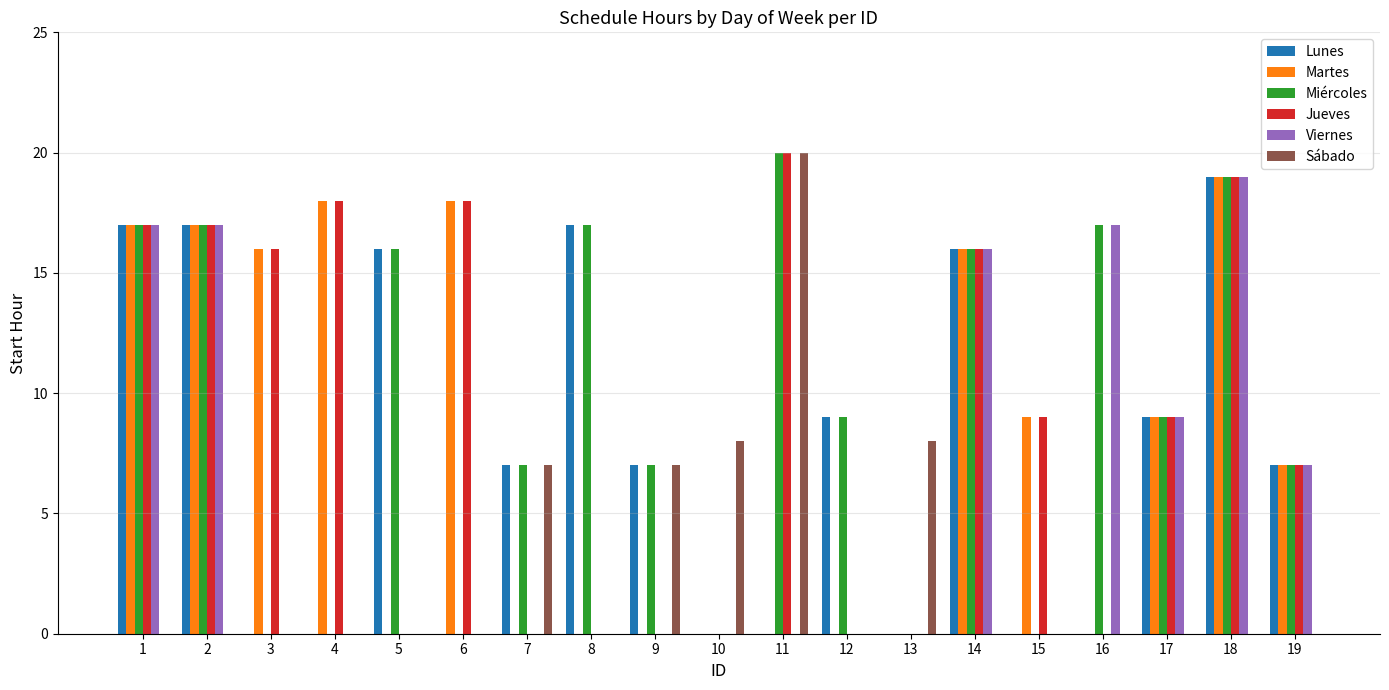

Is it true that Jueves equals 12 at 11?

False